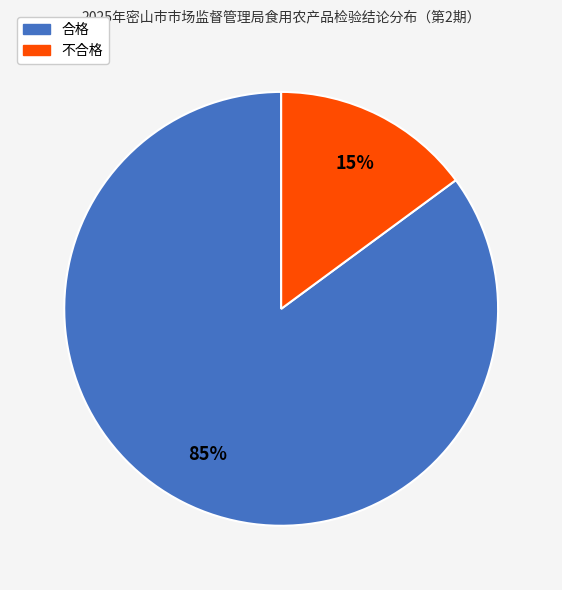

Does 不合格 represent more than half of the total?

No